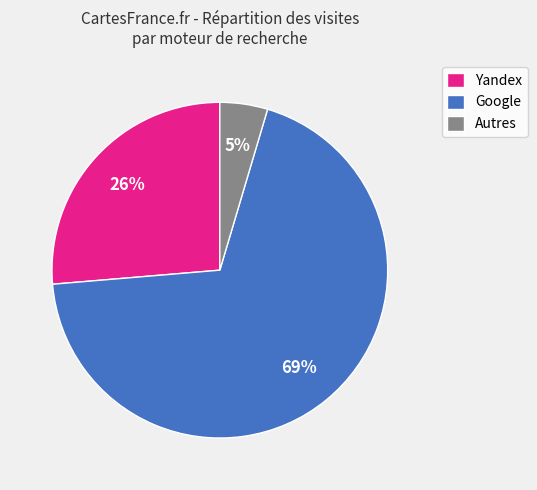

Which slice is the smallest?

Autres